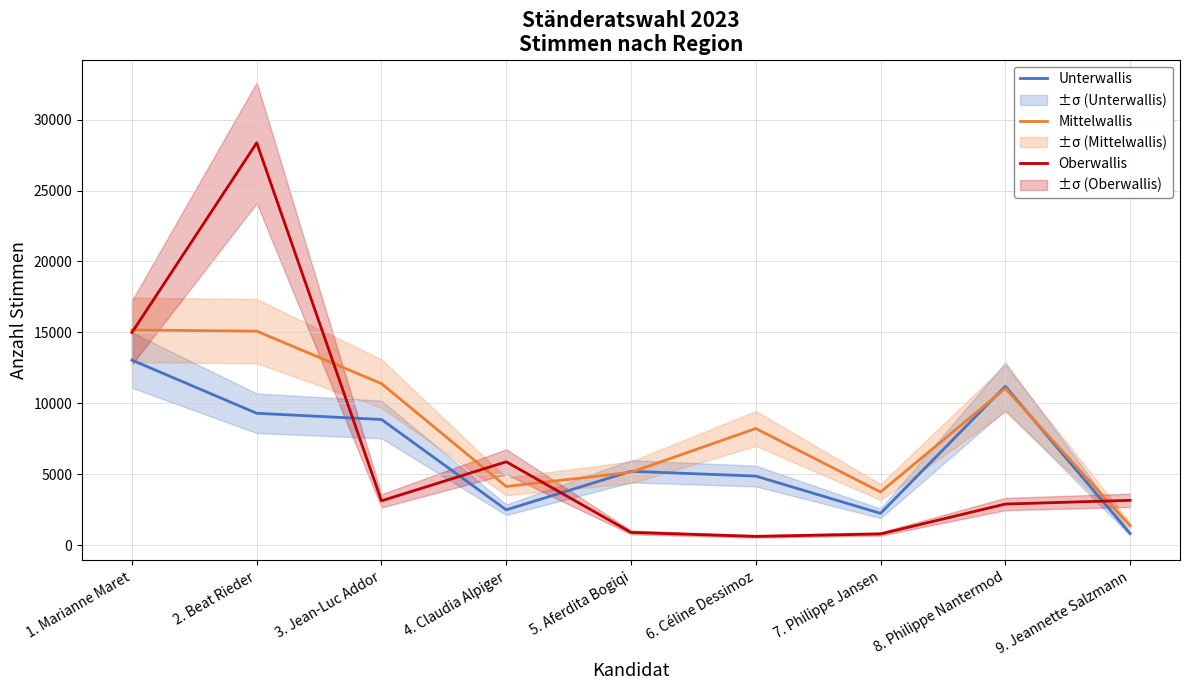

The value of Unterwallis at 3. Jean-Luc Addor is 8859. True or false?

True